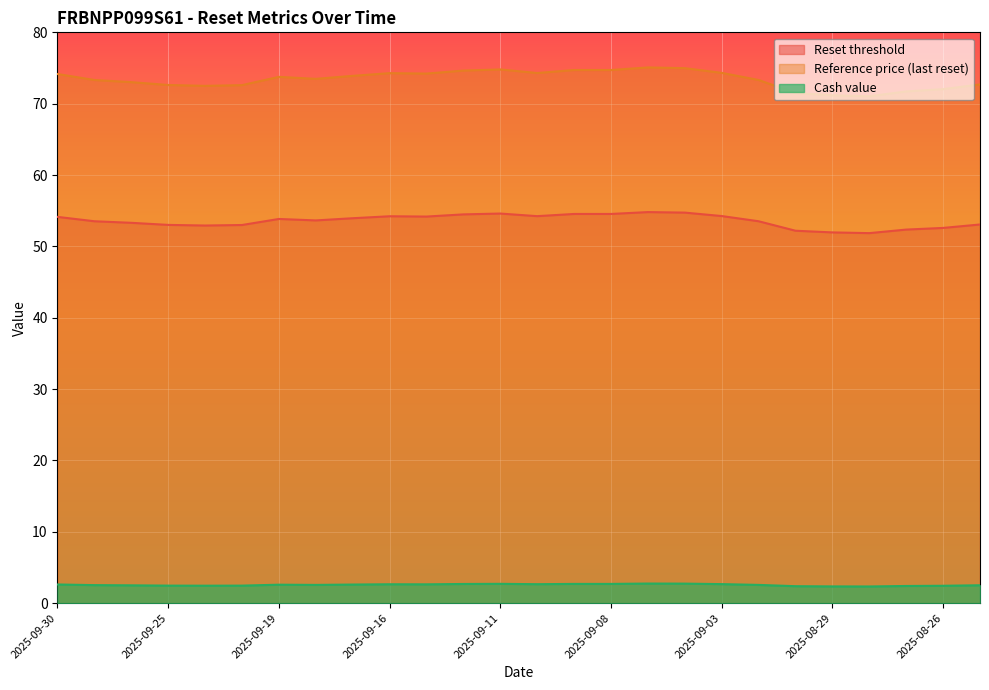

What is the total value across all series at 2025-08-28?

125.2